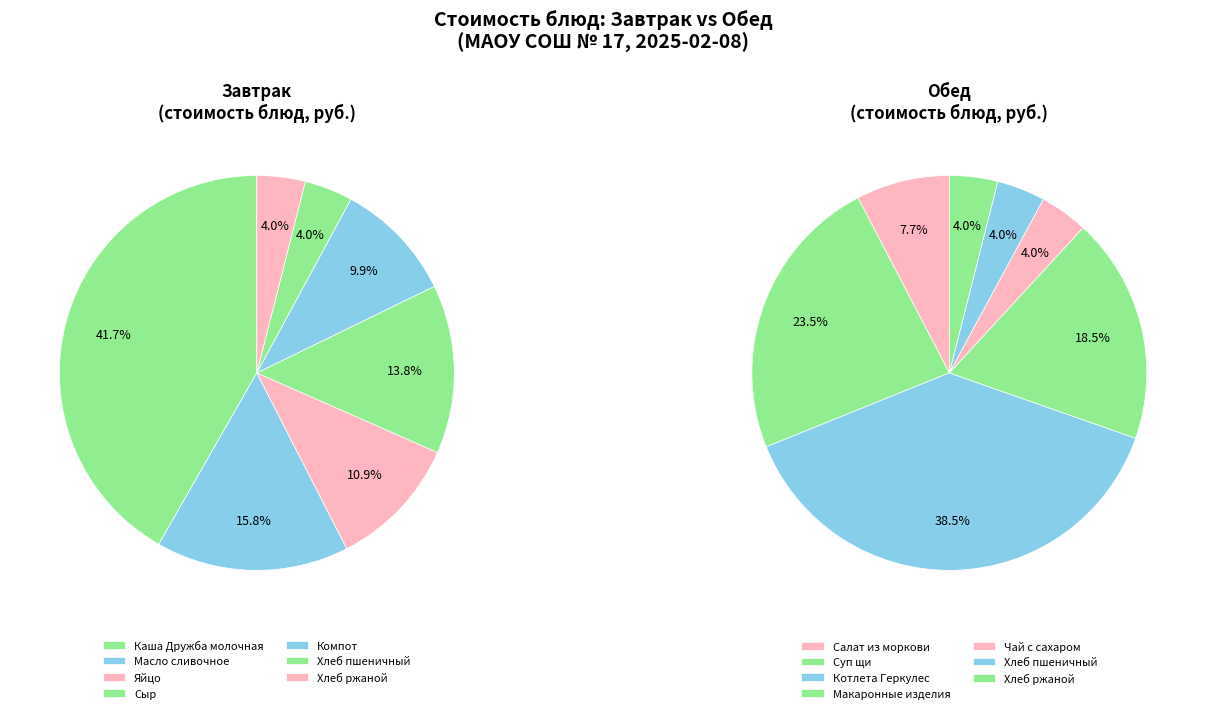

The Хлеб пшеничный slice represents 4% of the pie. True or false?

True